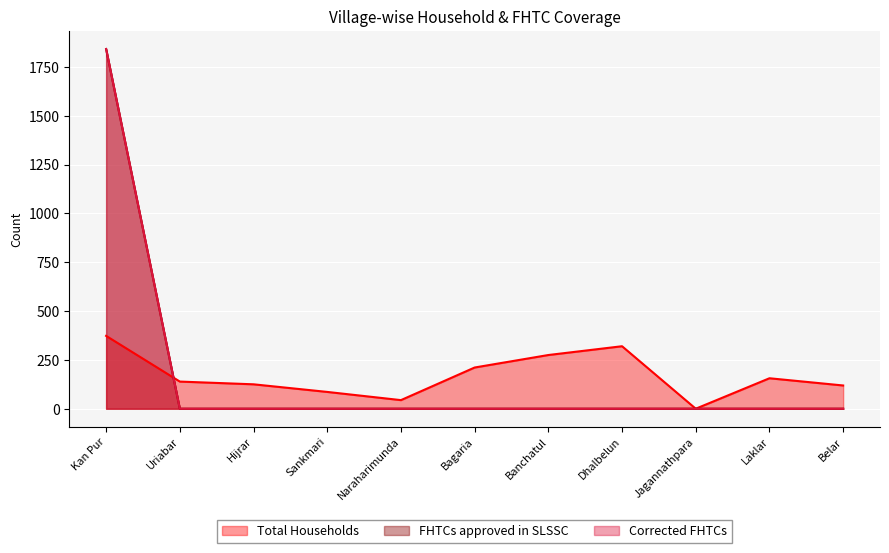

What position from the right is Banchatul?

5